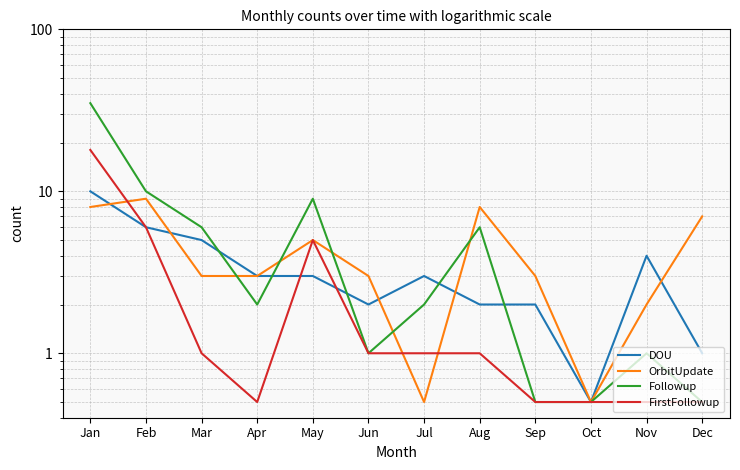

How many categories are shown in the chart?

12